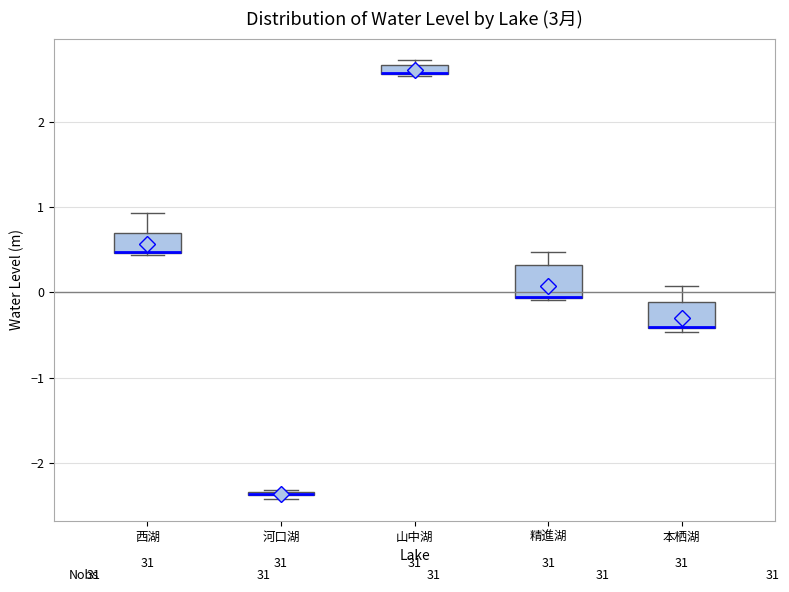

Where is the lower edge of the box for 精進湖 on the y-axis? The values are not printed on the chart, so give them approximately, as read against the axis.

-0.1